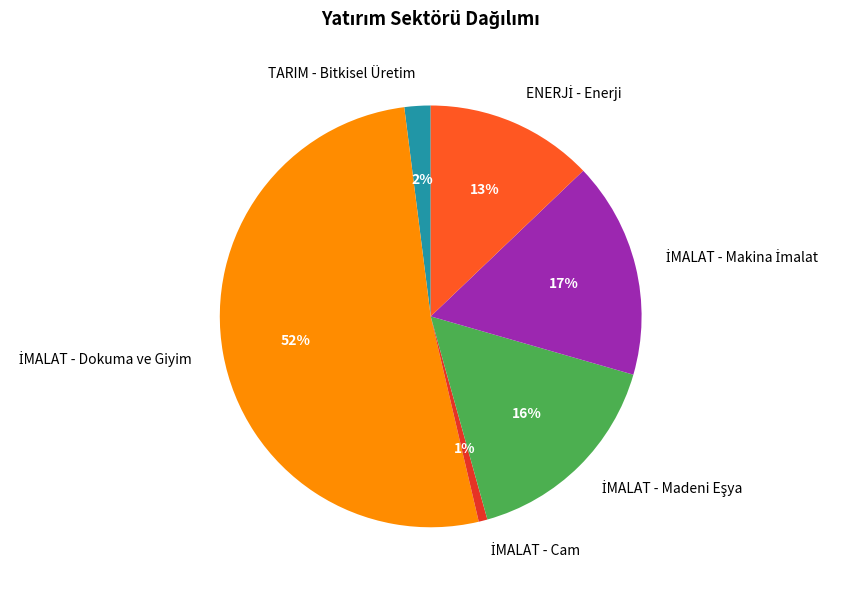

The TARIM - Bitkisel Üretim slice represents 2% of the pie. True or false?

True